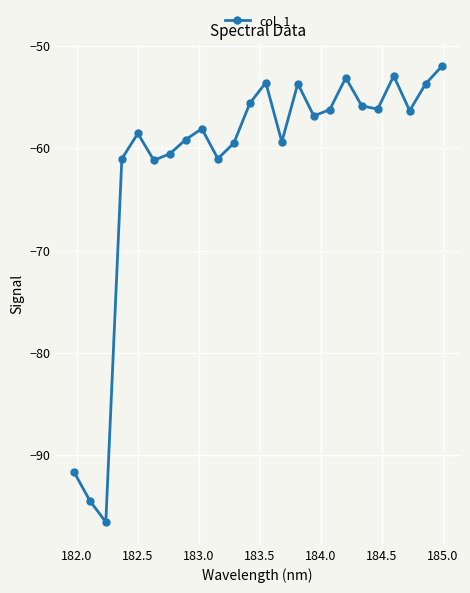

True or false: there are more than 2 points higher than both neighbors.

True